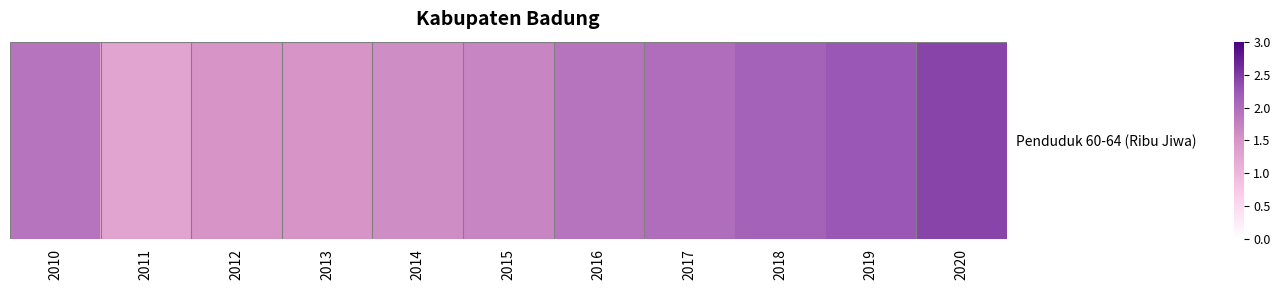

At which category does the chart reach its peak across all series?

2020